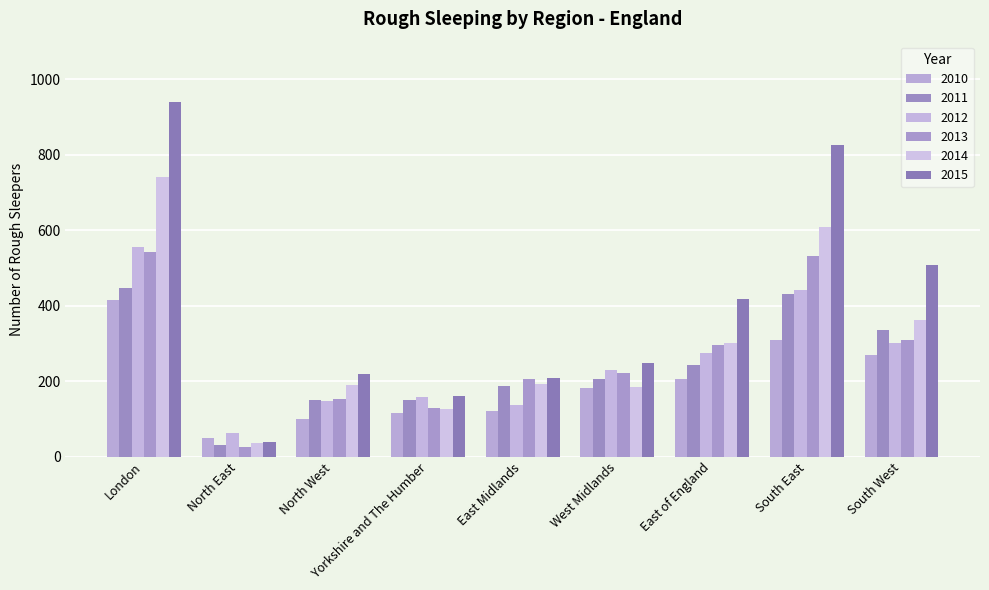

Rank the series by their maximum value, from highest to lowest.

2015, 2014, 2012, 2013, 2011, 2010